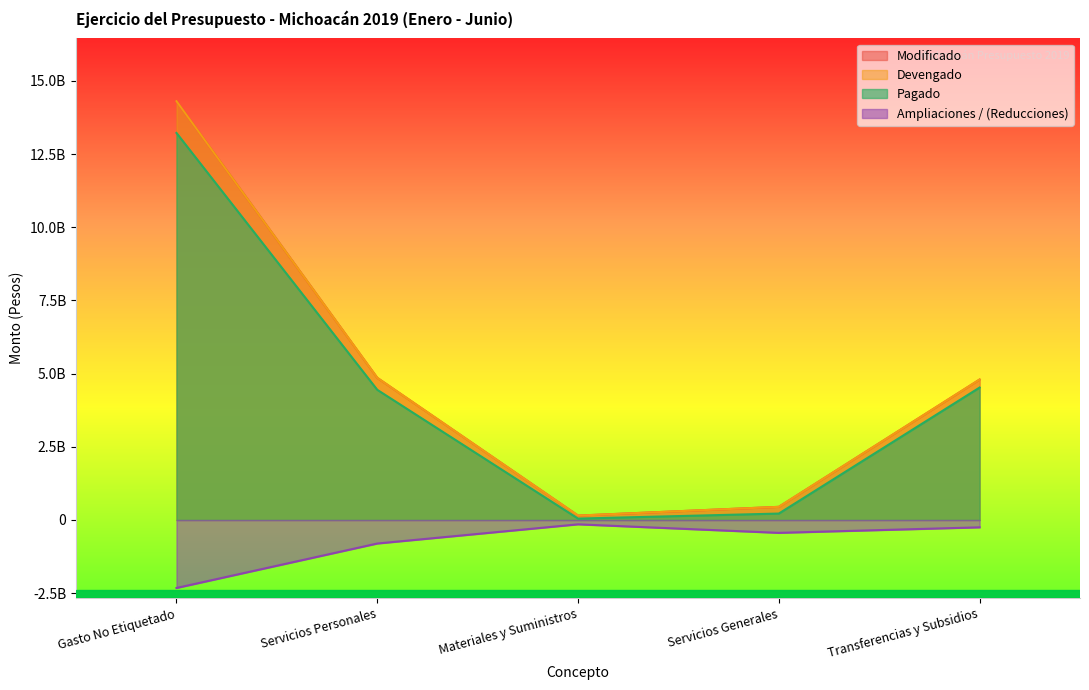

What is the total value across all series at Servicios Personales?

13354797816.8